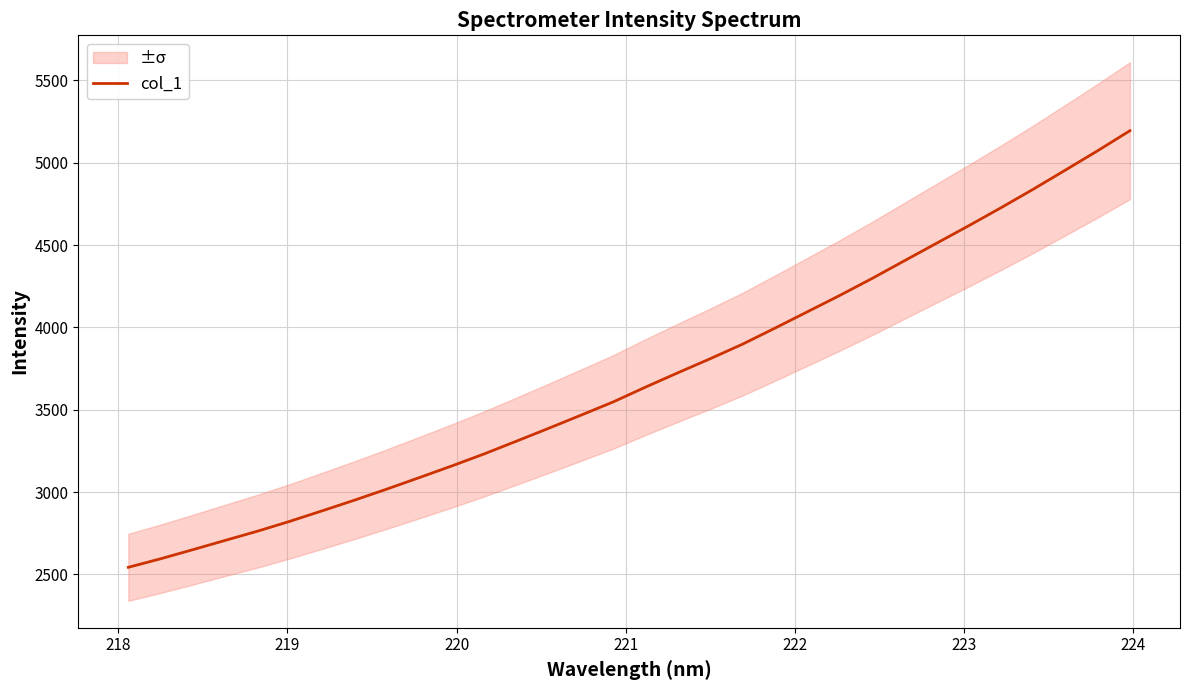

What is the lowest value of the col_1 series?

2543.6